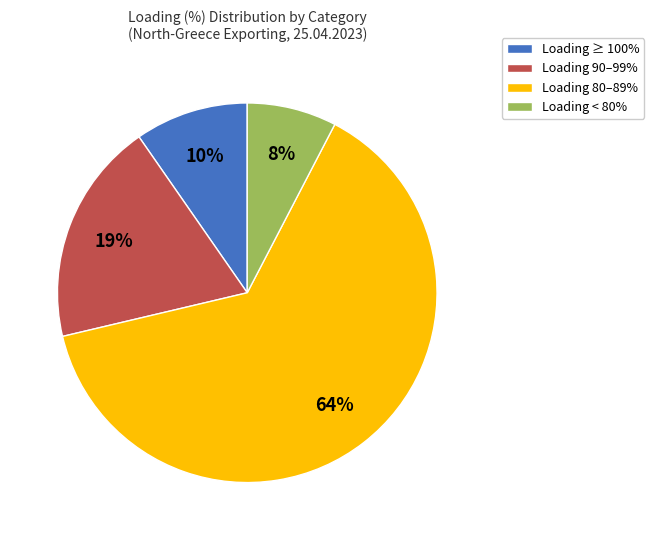

Combined, do Loading < 80% and Loading 90–99% account for over 50%?

No